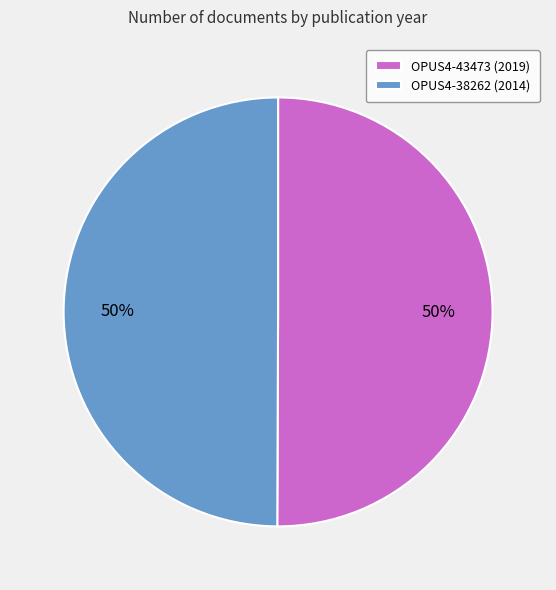

To the nearest percent, what portion does OPUS4-43473 (2019) represent?

50%